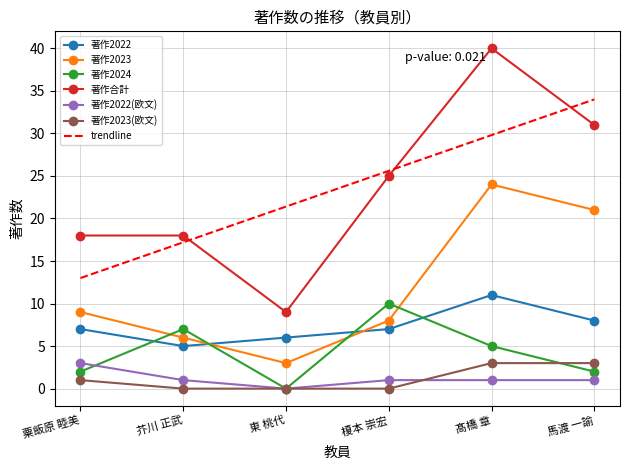

The value of 著作合計 at 髙橋 章 is 11. True or false?

False